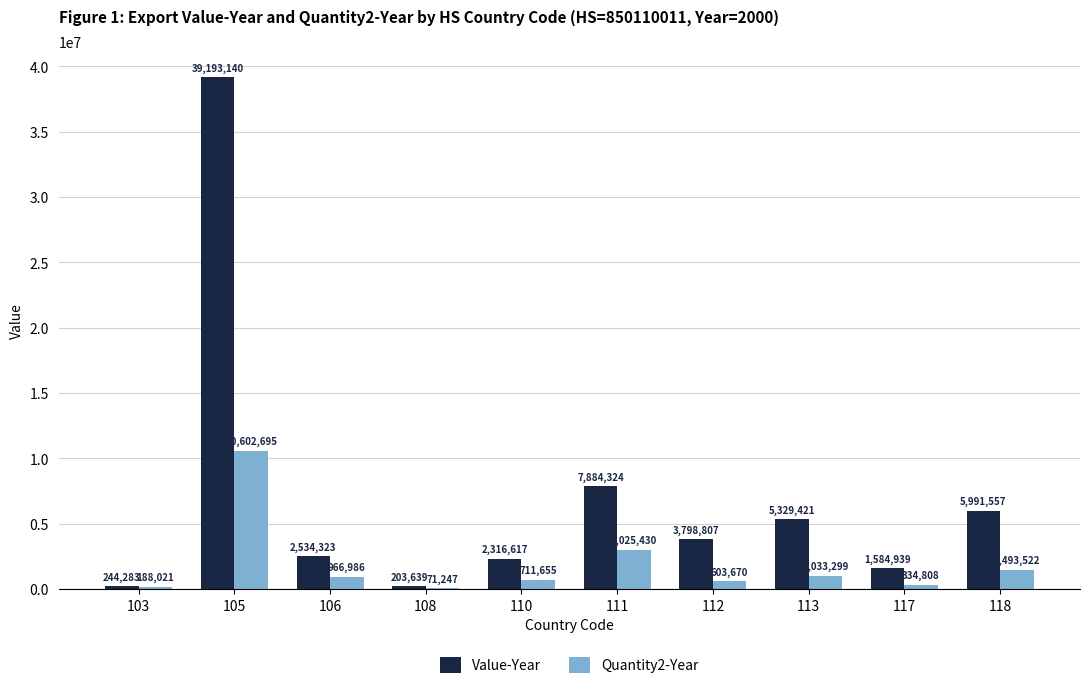

Reading right to left, extract all data points from this chart.

Value-Year: 5991557	1584939	5329421	3798807	7884324	2316617	203639	2534323	39193140	244283
Quantity2-Year: 1493522	334808	1033299	603670	3025430	711655	71247	966986	10602695	188021